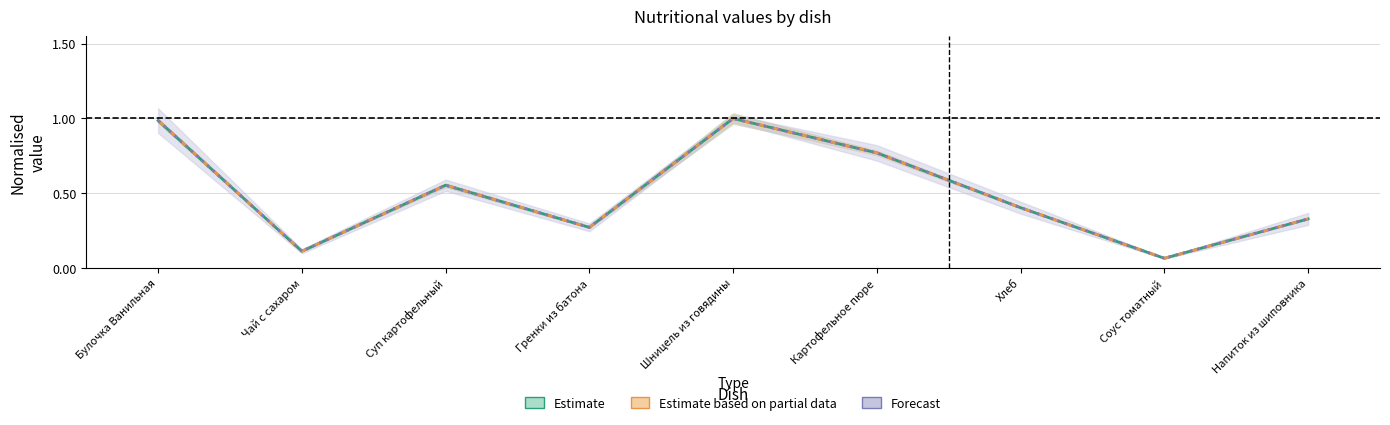

At which label is Estimate based on partial data (Жиры) closest to 0?

Соус томатный